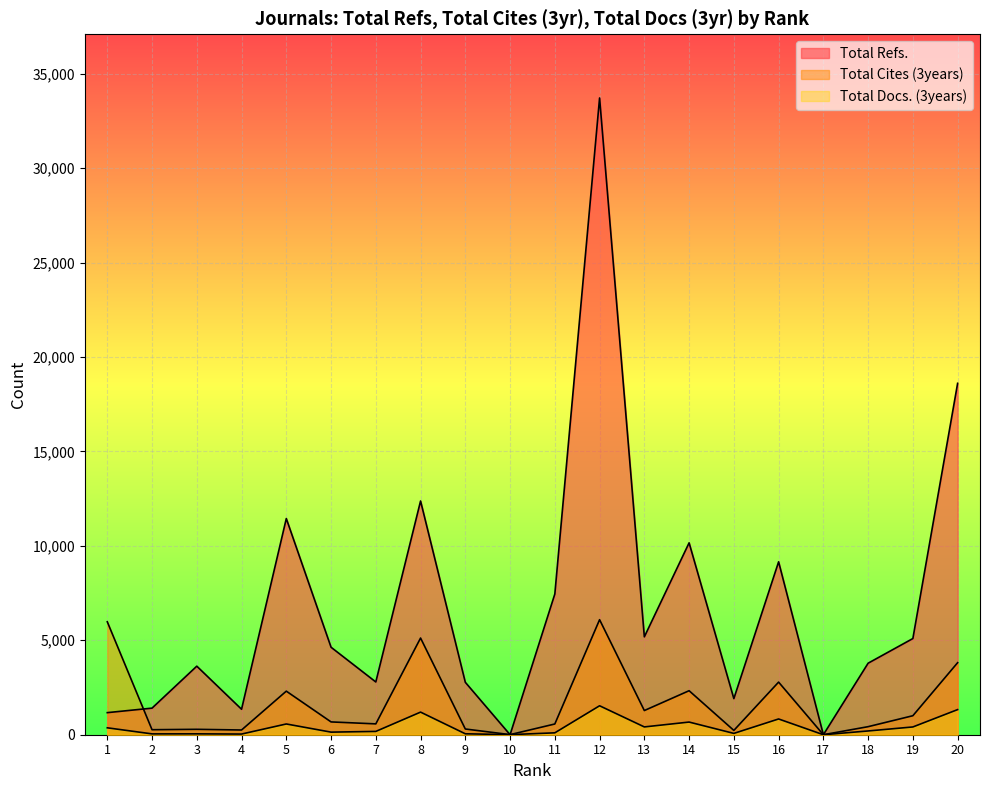

How many data points in Total Cites (3years) are above 678?

9